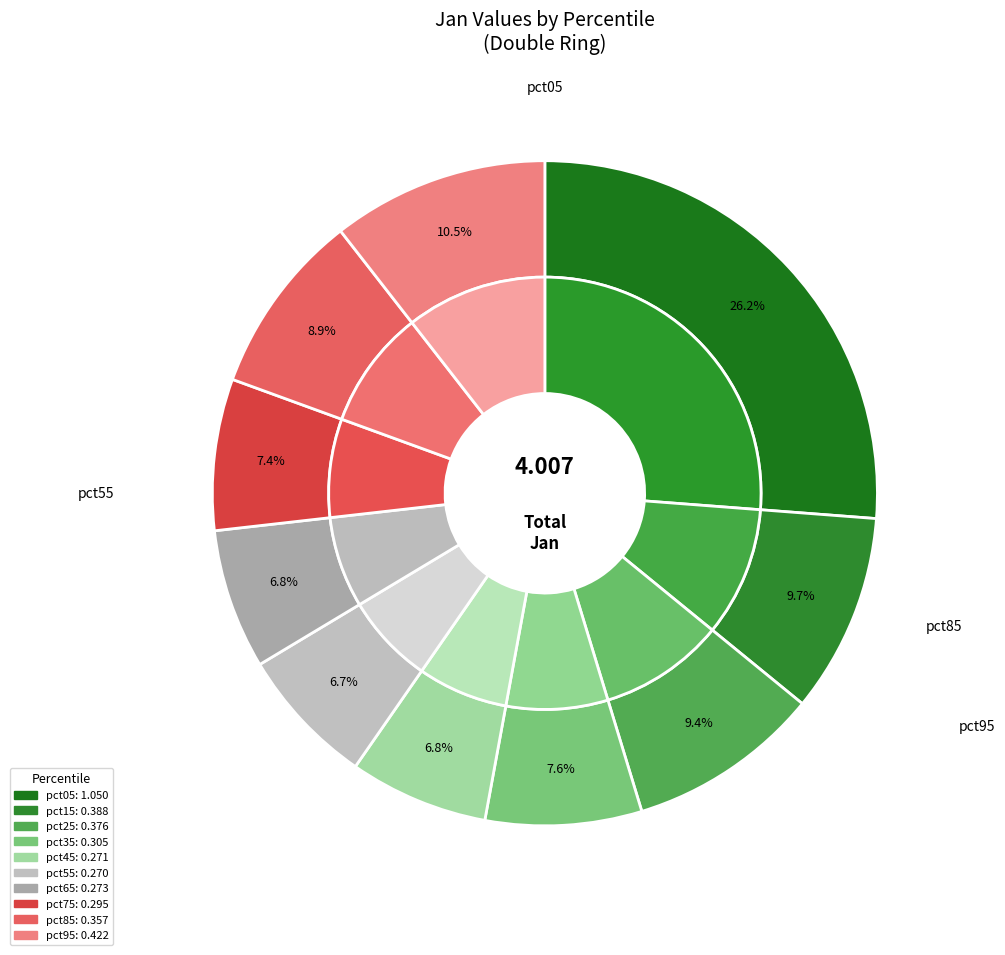

Which category has the smallest portion of the pie?

pct55